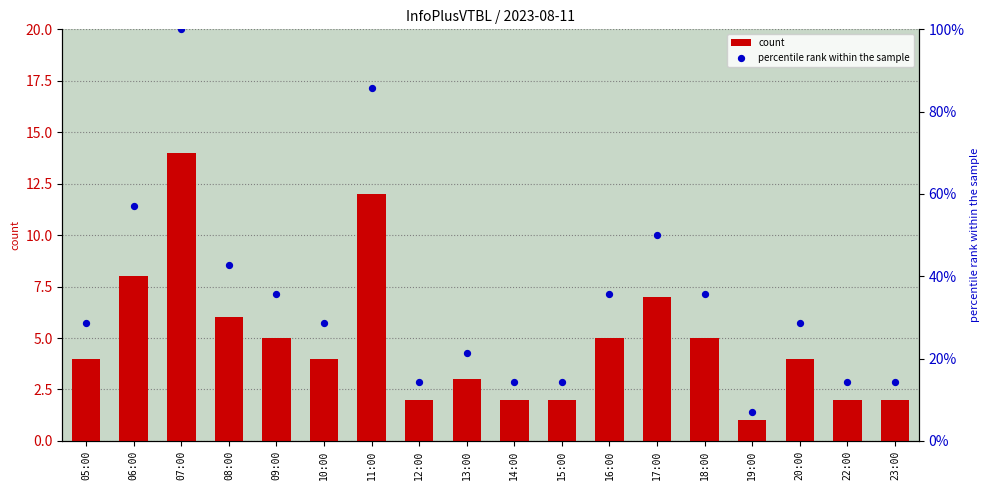

Is the value of count at 13:00 greater than the value of percentile rank within the sample at 05:00?

No